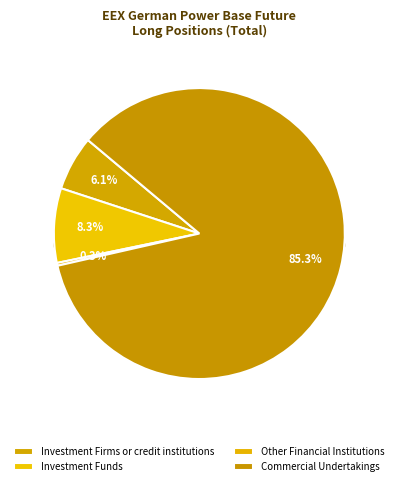

To the nearest percent, what is the difference between the Other Financial Institutions and Investment Firms or credit institutions slice percentages?

6%